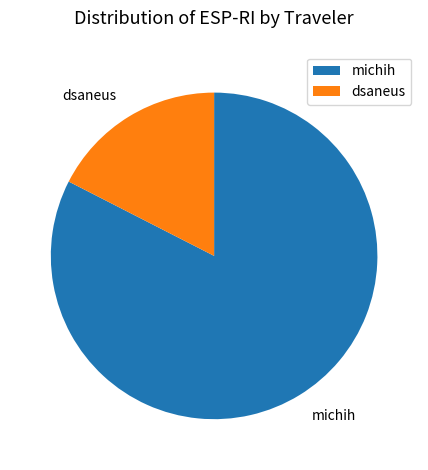

Which category has the biggest portion of the pie?

michih